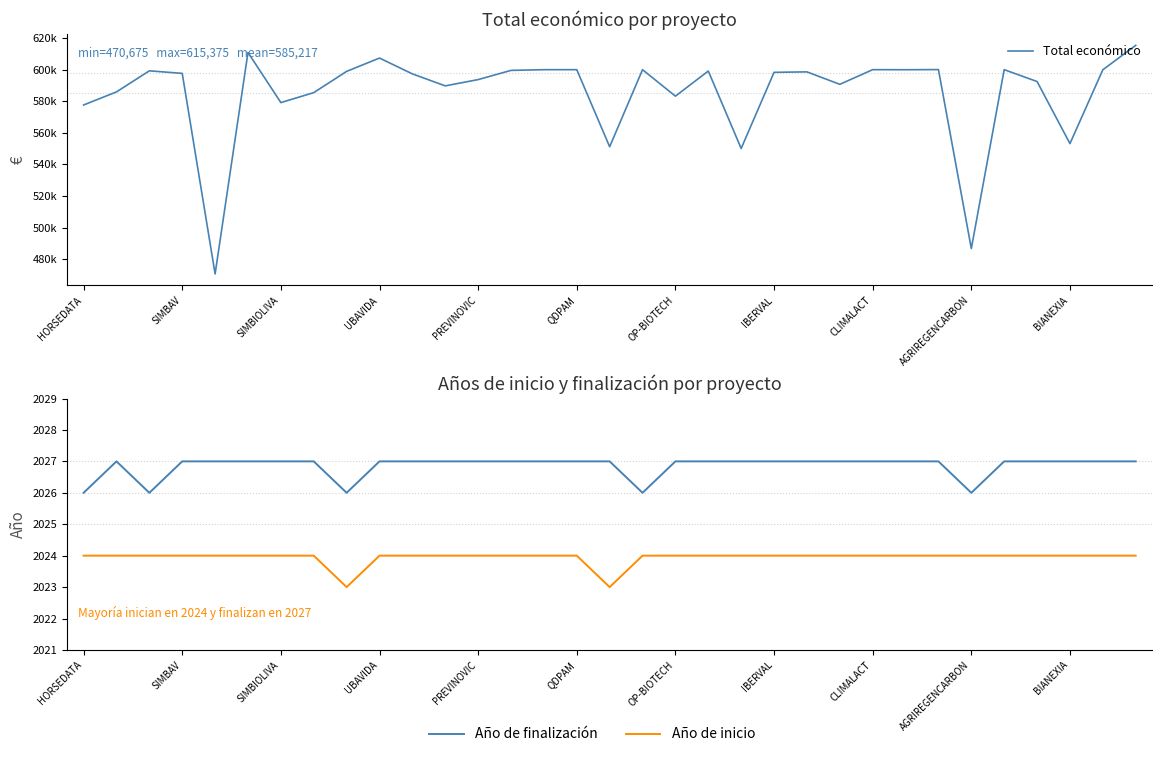

True or false: Año de finalización and Año de inicio cross at least once.

False